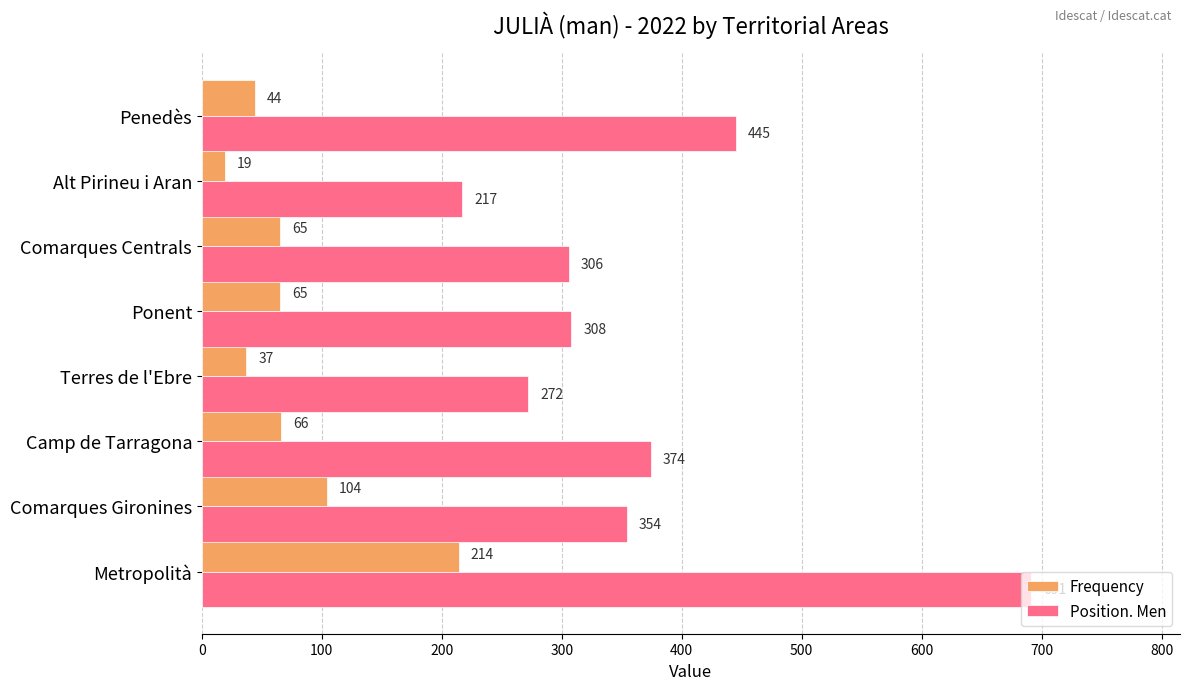

Rank the series by their maximum value, from lowest to highest.

Frequency, Position. Men